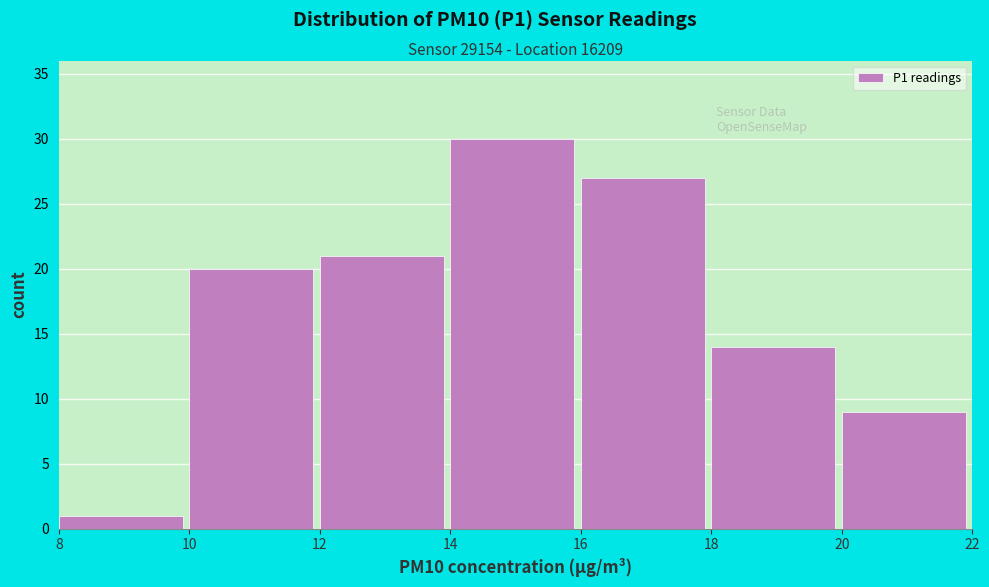

Reading left to right, list every bar in this chart as the range it spans on the x-axis followed by its height. The values are not printed on the chart, so give them approximately, as read against the axis.

8 to 10: 1
10 to 12: 20
12 to 14: 21
14 to 16: 30
16 to 18: 27
18 to 20: 14
20 to 22: 9